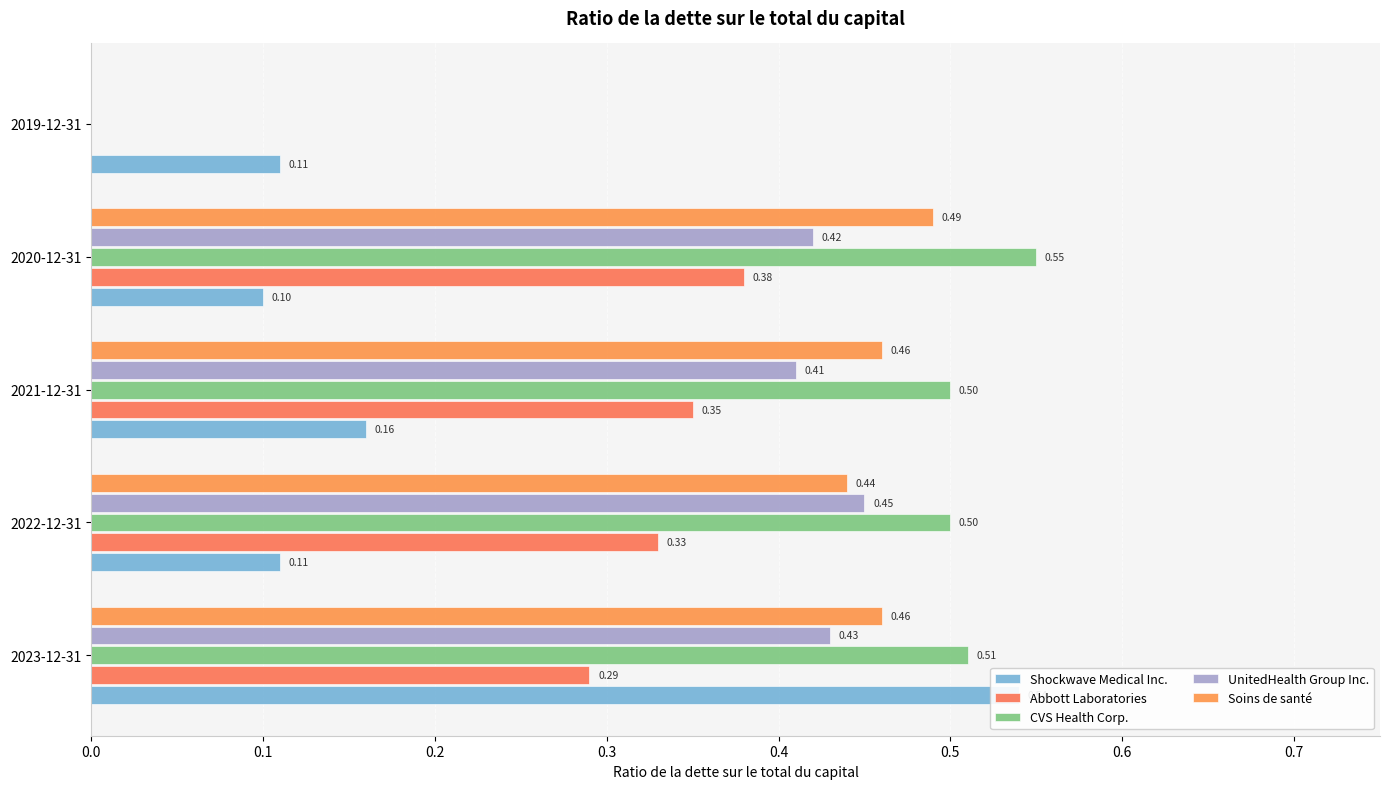

How many groups of bars are there?

5